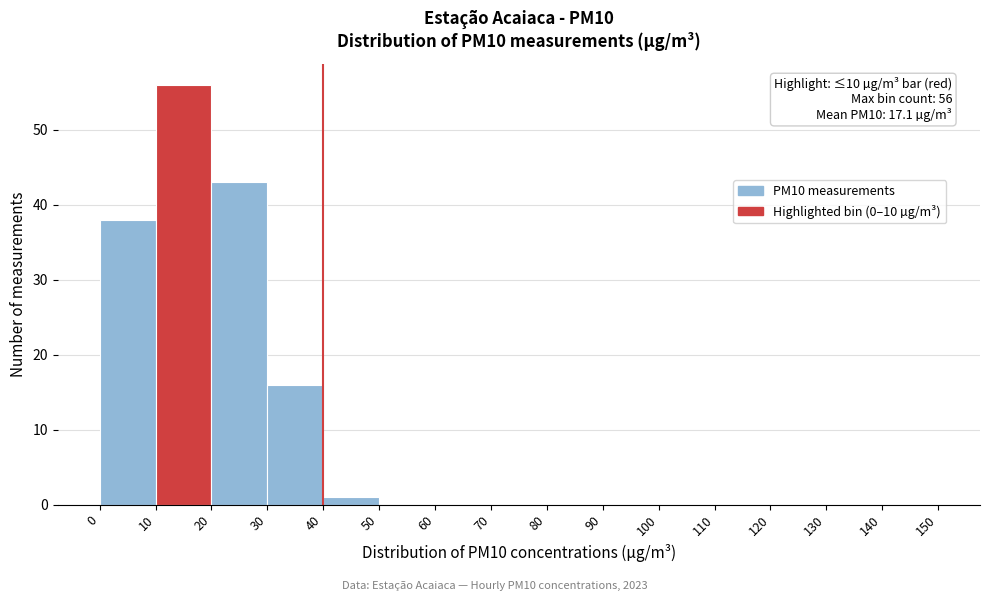

Over which range of the x-axis is the bar tallest?

10 to 20